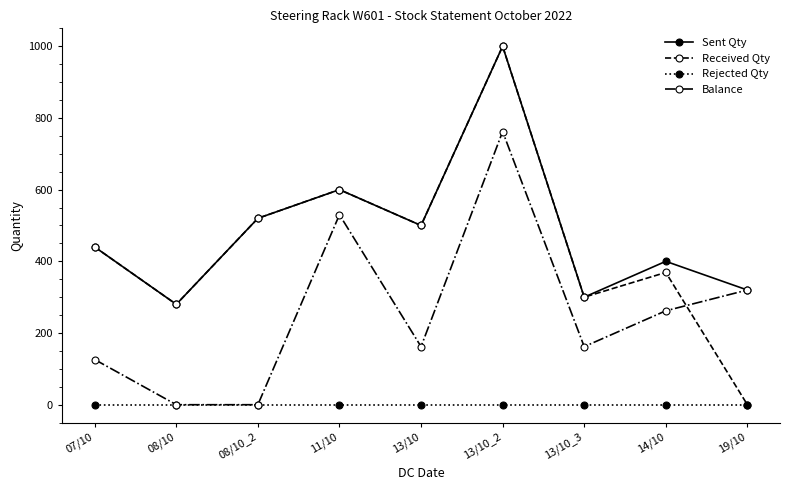

What value does the Balance series have at 19/10, to the nearest 10?

320